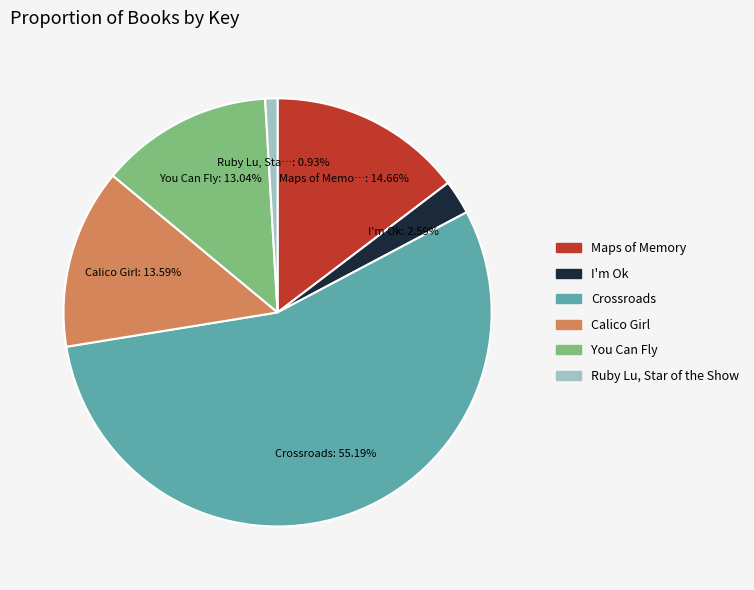

Is there a majority slice in this chart?

Yes